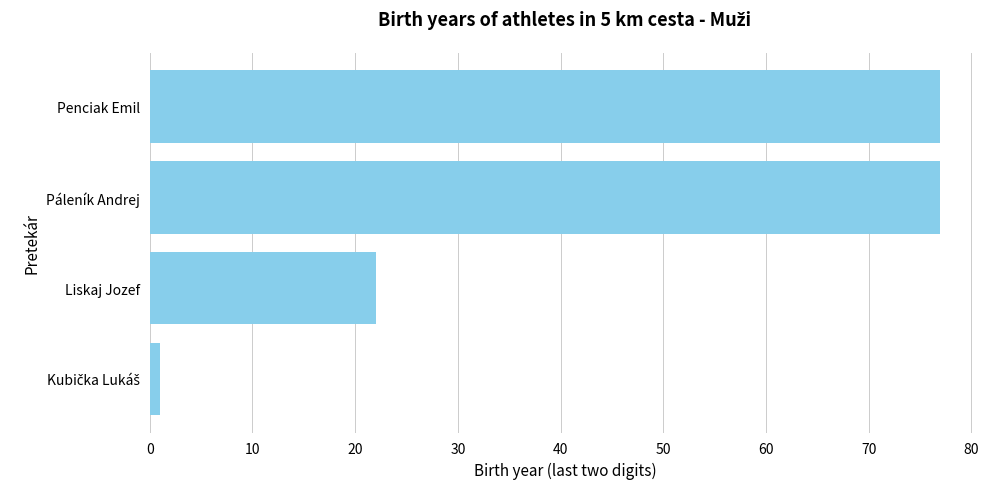

Reading bottom to top, list all the values displayed in this chart.

1	22	77	77